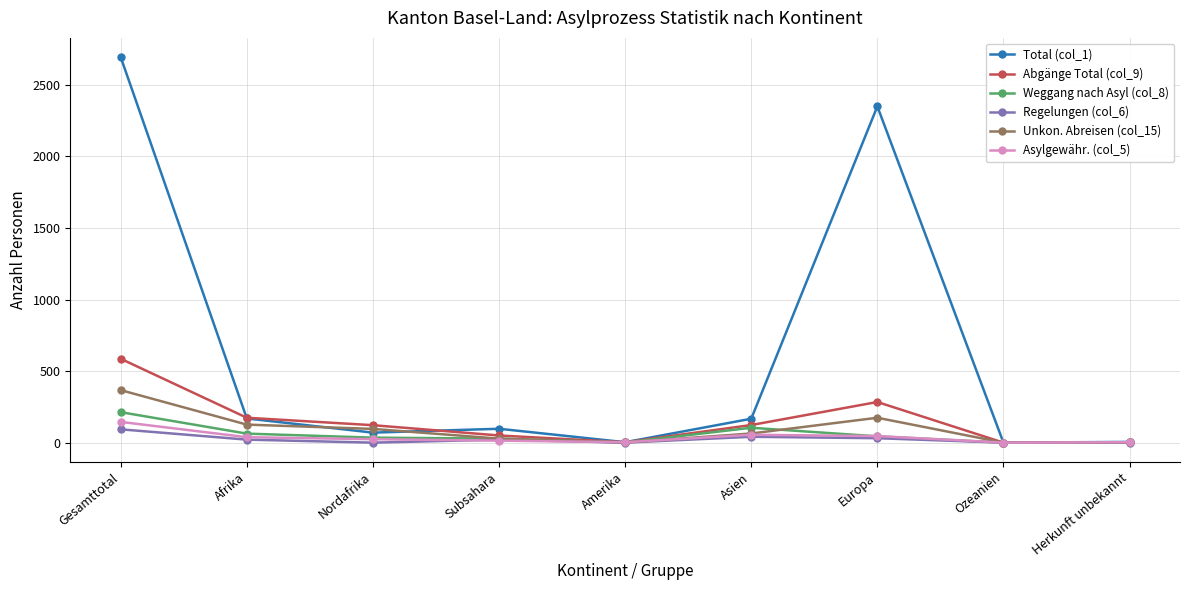

At which label does Abgänge Total (col_9) first exceed 122?

Gesamttotal